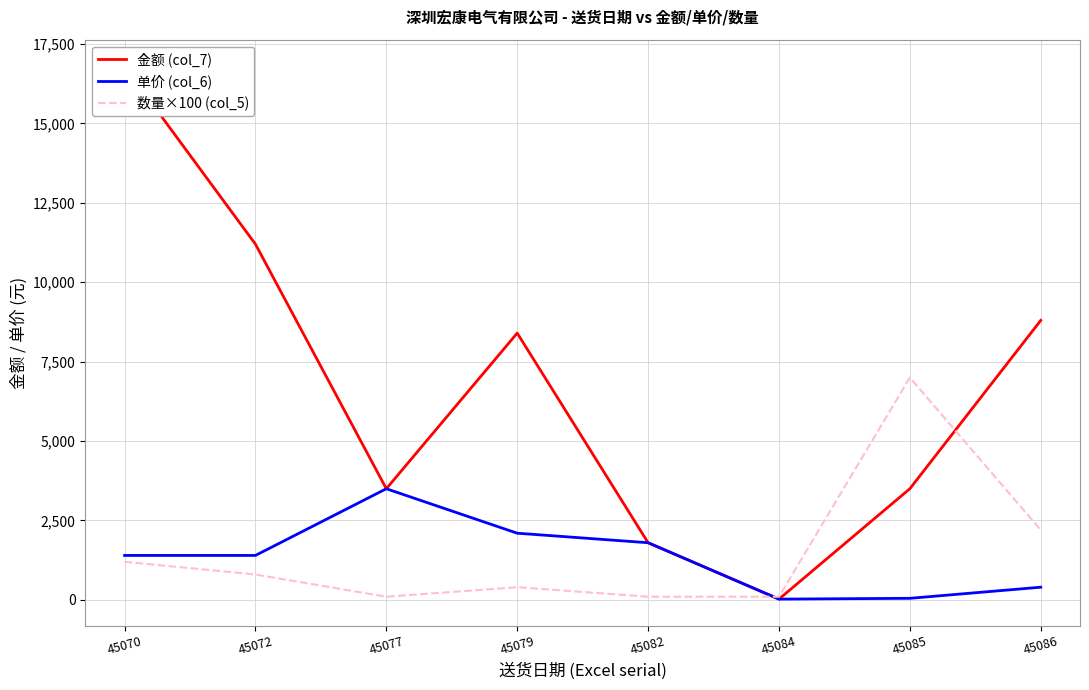

True or false: 单价 (col_6) and 金额 (col_7) intersect in this chart.

False